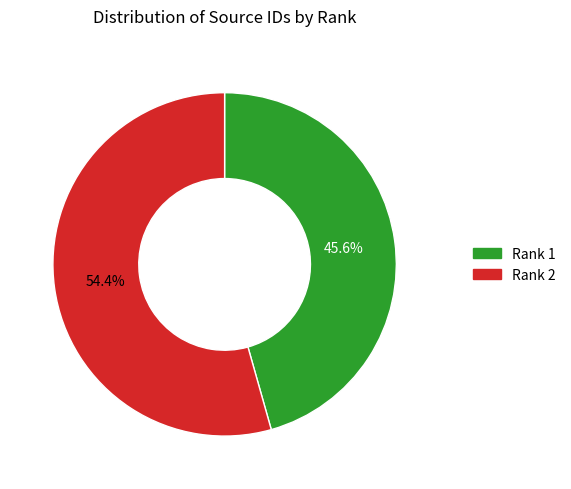

Is there any slice that represents more than half of the pie?

Yes